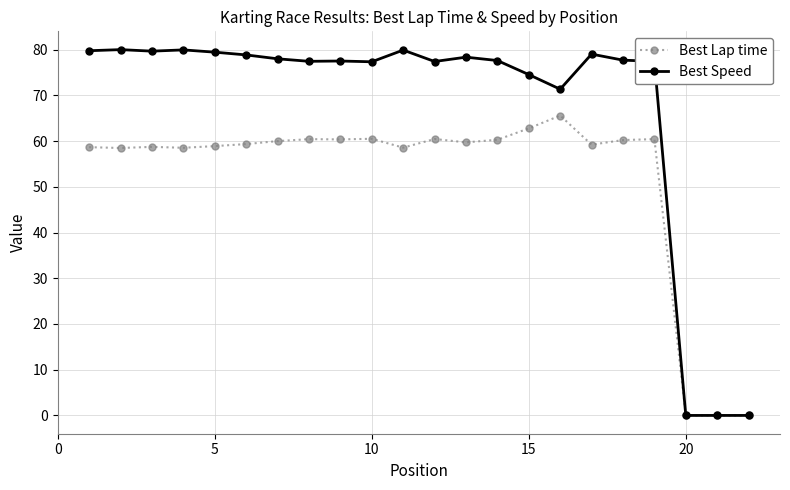

What is the value of the Best Speed point at the 5th from the left?

79.5